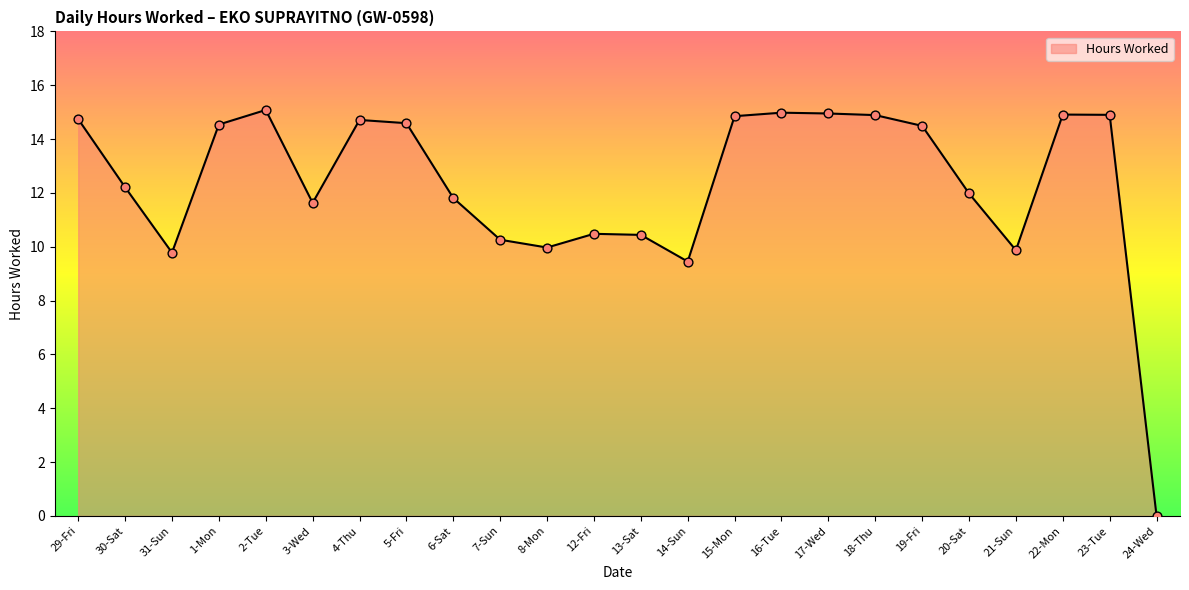

Between 24-Wed and 13-Sat, which is larger?

13-Sat